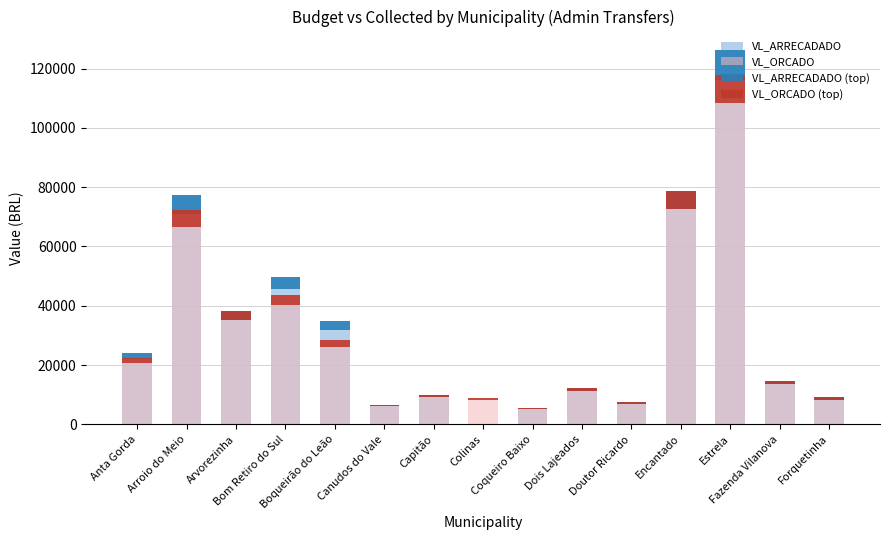

Reading left to right, list all the values displayed in this chart.

VL_ARRECADADO: 24038.9	77233.4	38142.0	49790.9	34698.3	6580.8	9921.6	0.0	5623.2	12301.2	7473.6	78778.8	126159.9	14756.4	9100.8
VL_ORCADO: 22399.2	72162.0	38142.0	43596.0	28483.2	6580.8	9921.6	8992.8	5623.2	12301.2	7473.6	78778.8	117892.8	14756.4	9100.8
VL_ARRECADADO (top): 1923.1	6178.7	3051.4	3983.3	2775.9	526.5	793.7	0.0	449.9	984.1	597.9	6302.3	10092.8	1180.5	728.1
VL_ORCADO (top): 1791.9	5773.0	3051.4	3487.7	2278.7	526.5	793.7	719.4	449.9	984.1	597.9	6302.3	9431.4	1180.5	728.1